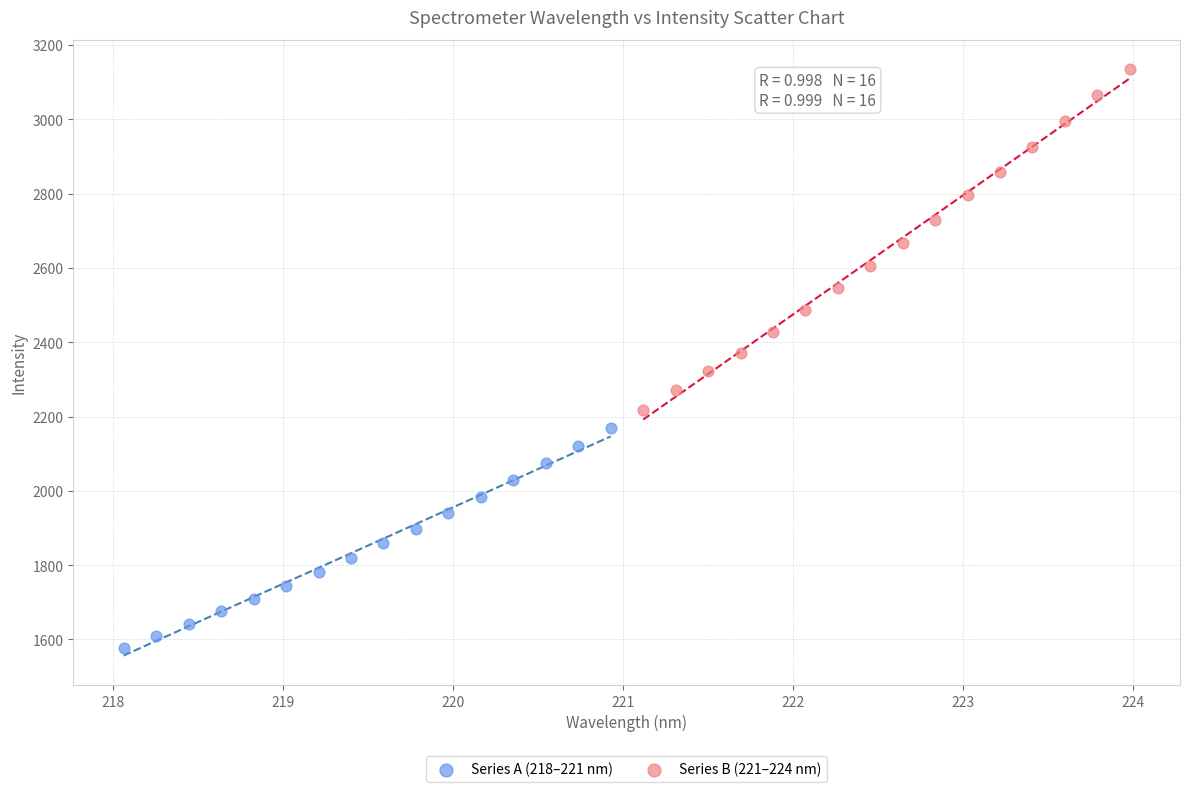

Which series has the widest spread of Y values?

Series B (221–224 nm)